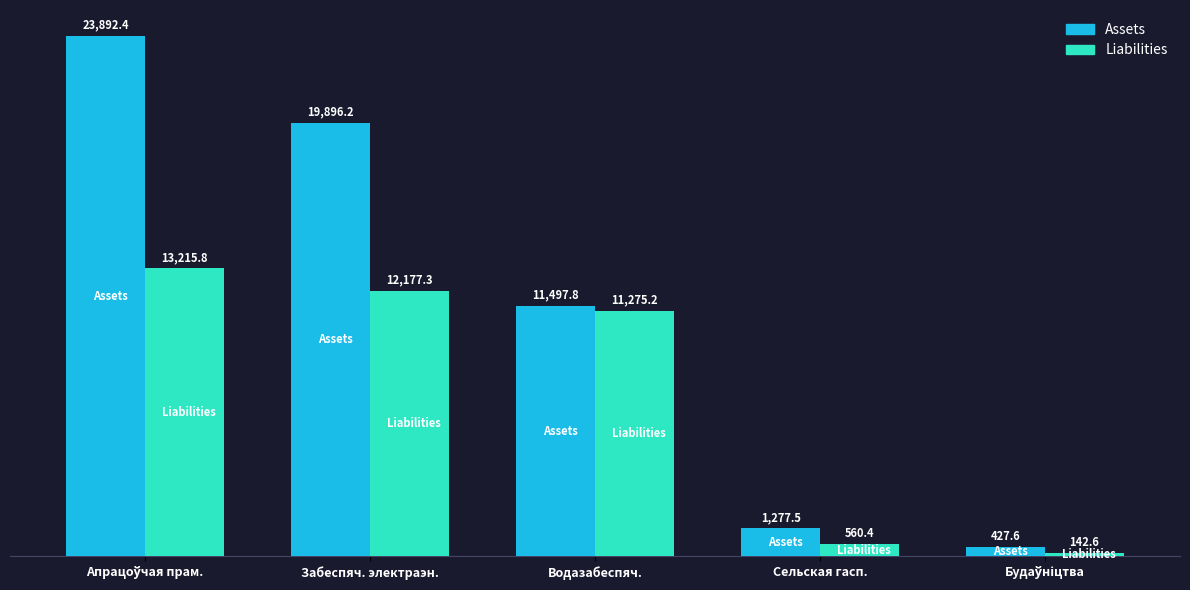

What is the average value of the Assets series?

11398.3